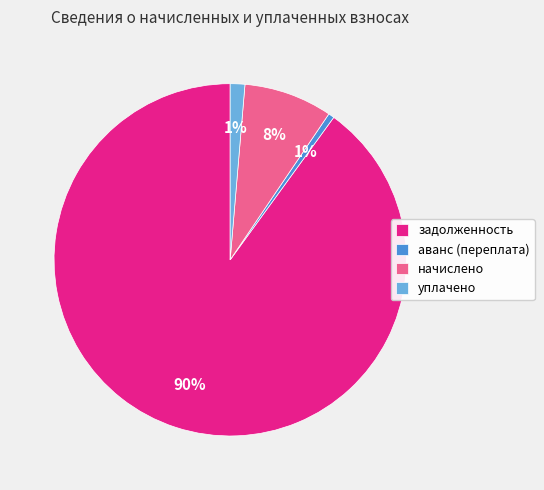

What is the majority slice?

задолженность